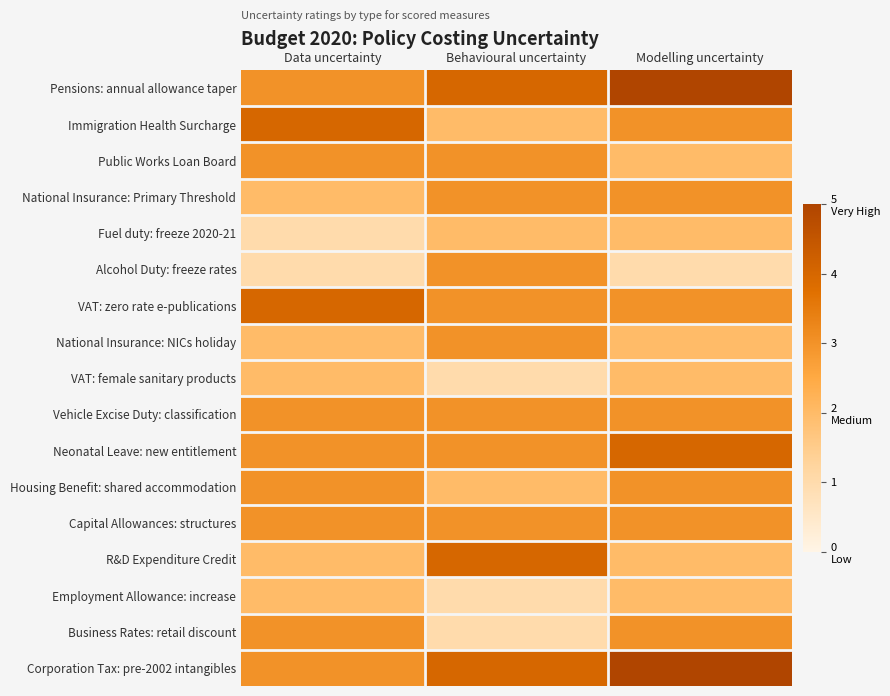

Which series has the largest total across all categories?

Pensions: annual allowance taper